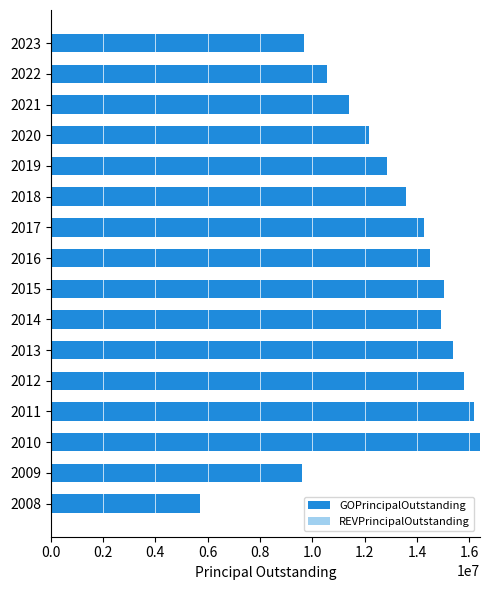

What is the ratio of the value at 2022 to the value at 2019?

0.8